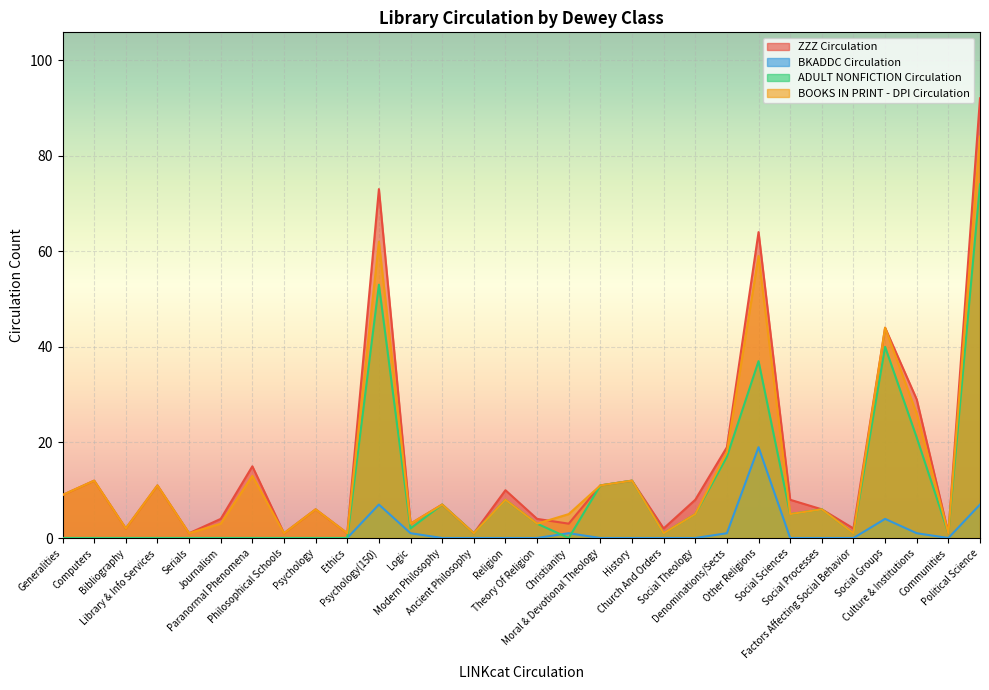

Is it true that ZZZ Circulation equals 4 at Journalism?

True